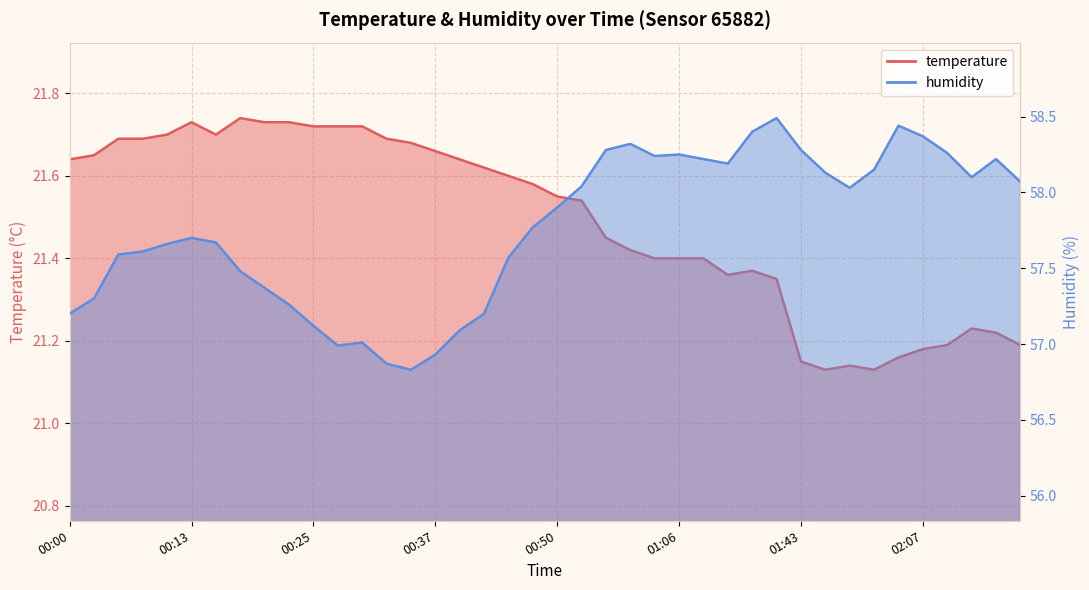

Which label corresponds to the largest value in the chart?

01:18